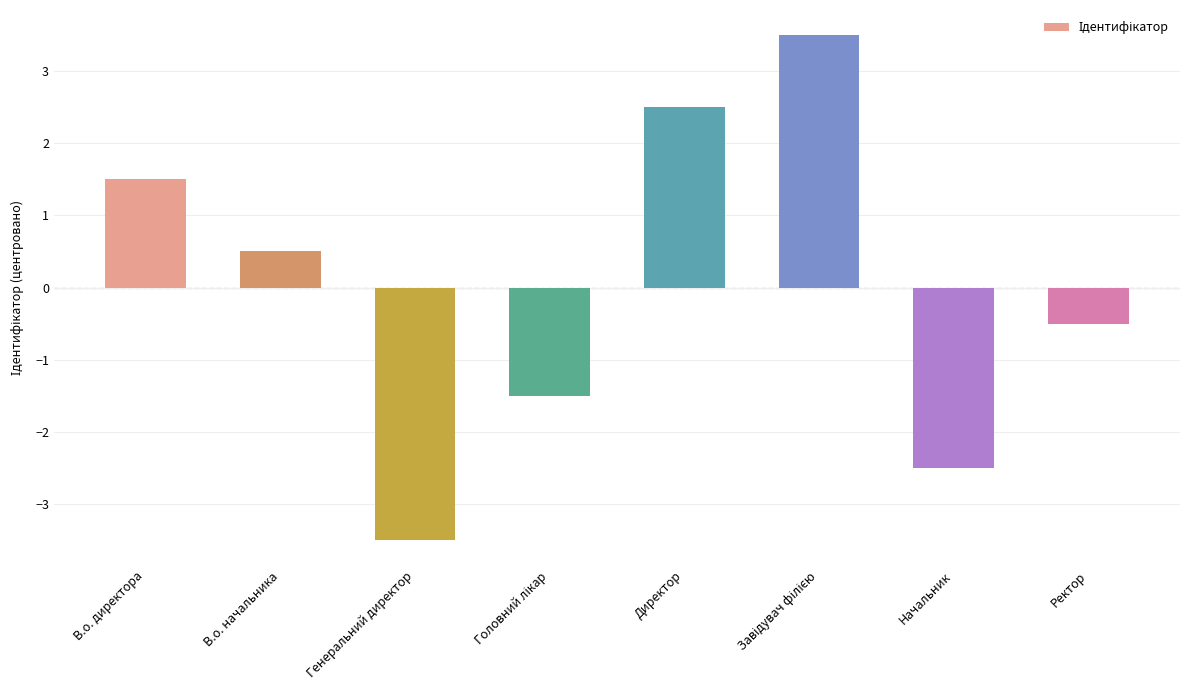

Reading left to right, what are all the values shown in this chart?

1.5	0.5	-3.5	-1.5	2.5	3.5	-2.5	-0.5